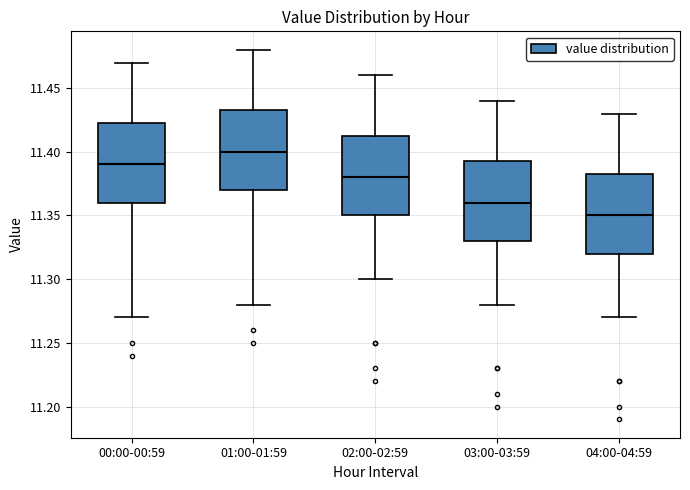

Reading left to right, transcribe this box plot: for each box, give where its median line is, the range the box spans, and where its two whiskers end, as read against the y-axis. The values are not printed on the chart, so give them approximately, as read against the axis.

00:00-00:59: median 11.390, box 11.360 to 11.425, whiskers 11.270 to 11.470
01:00-01:59: median 11.400, box 11.370 to 11.435, whiskers 11.280 to 11.480
02:00-02:59: median 11.380, box 11.350 to 11.415, whiskers 11.300 to 11.460
03:00-03:59: median 11.360, box 11.330 to 11.395, whiskers 11.280 to 11.440
04:00-04:59: median 11.350, box 11.320 to 11.385, whiskers 11.270 to 11.430